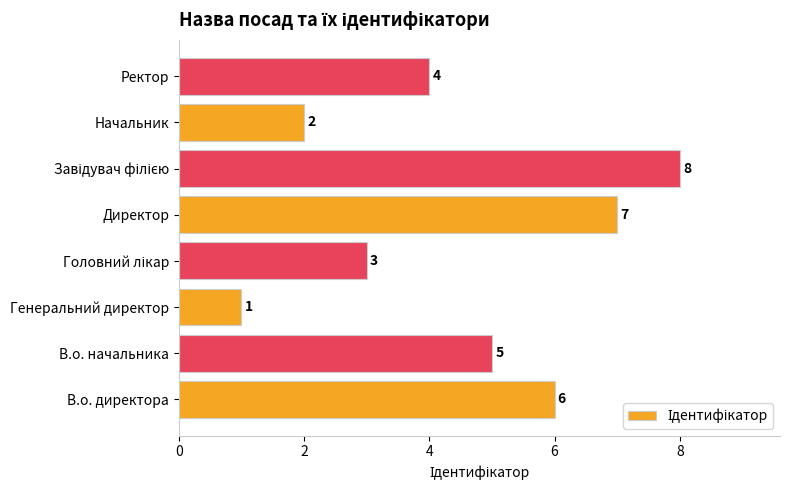

What is the greatest value displayed?

8